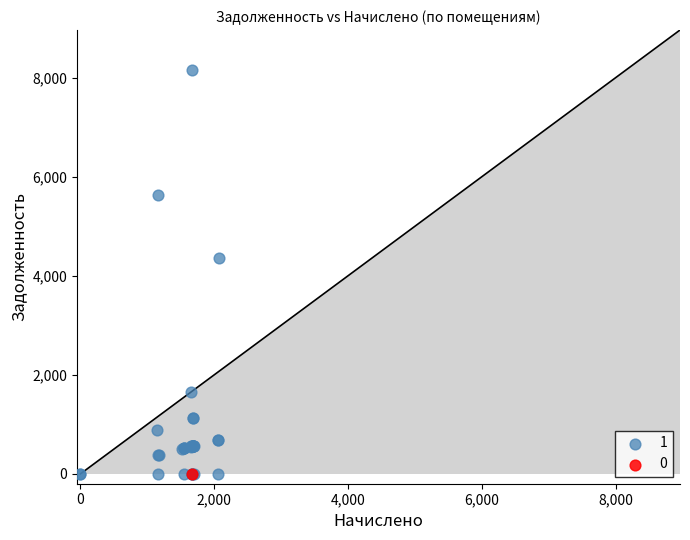

What are all the series names shown in the legend?

1, 0